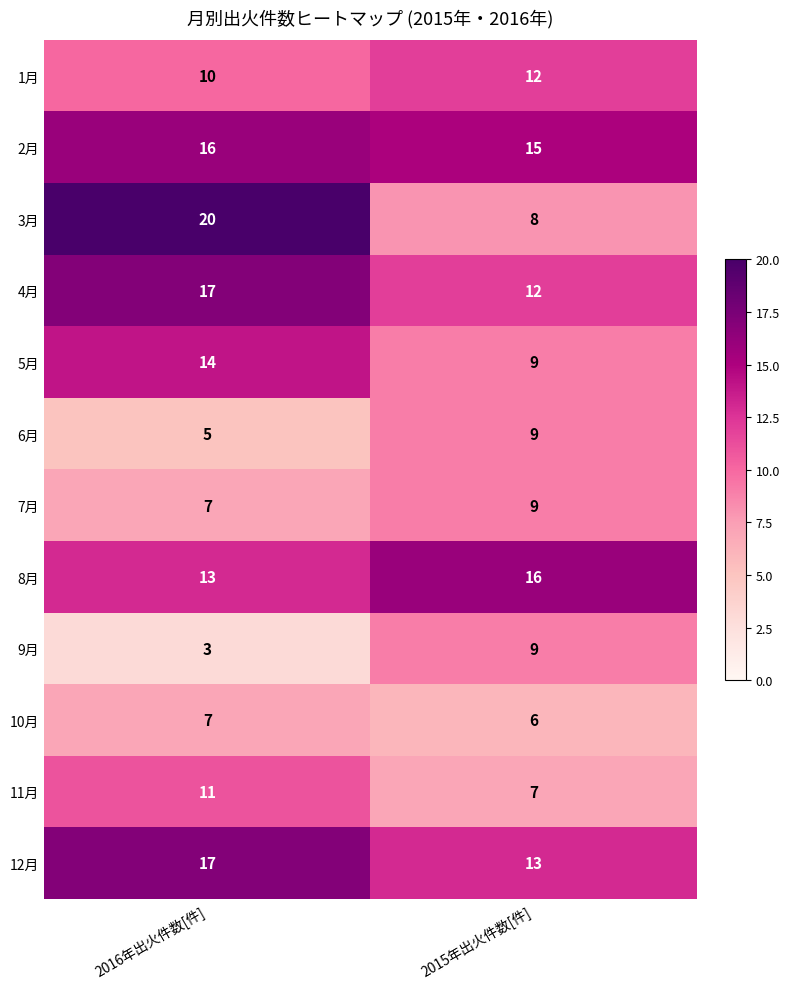

At which category is the sum across all series the highest?

2016年出火件数[件]